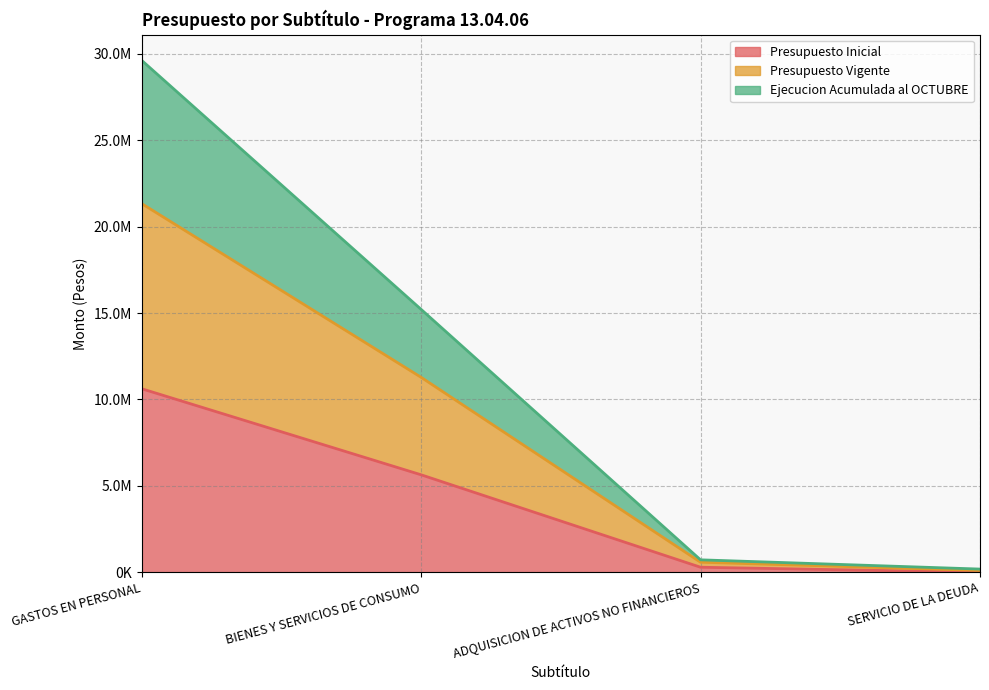

The Presupuesto Vigente series shows 21334596 at GASTOS EN PERSONAL. True or false?

True